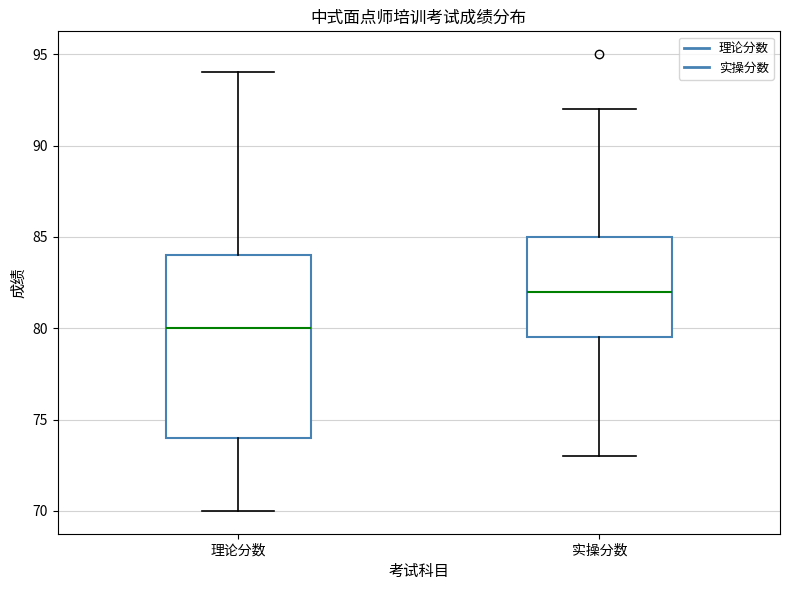

Reading left to right, transcribe this box plot: for each box, give where its median line is, the range the box spans, and where its two whiskers end, as read against the y-axis. The values are not printed on the chart, so give them approximately, as read against the axis.

理论分数: median 80.0, box 74.0 to 84.0, whiskers 70.0 to 94.0
实操分数: median 82.0, box 79.5 to 85.0, whiskers 73.0 to 92.0